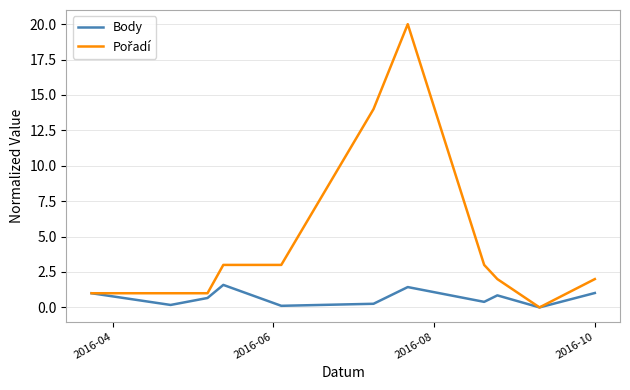

What is the maximum value shown in the chart?

20.0